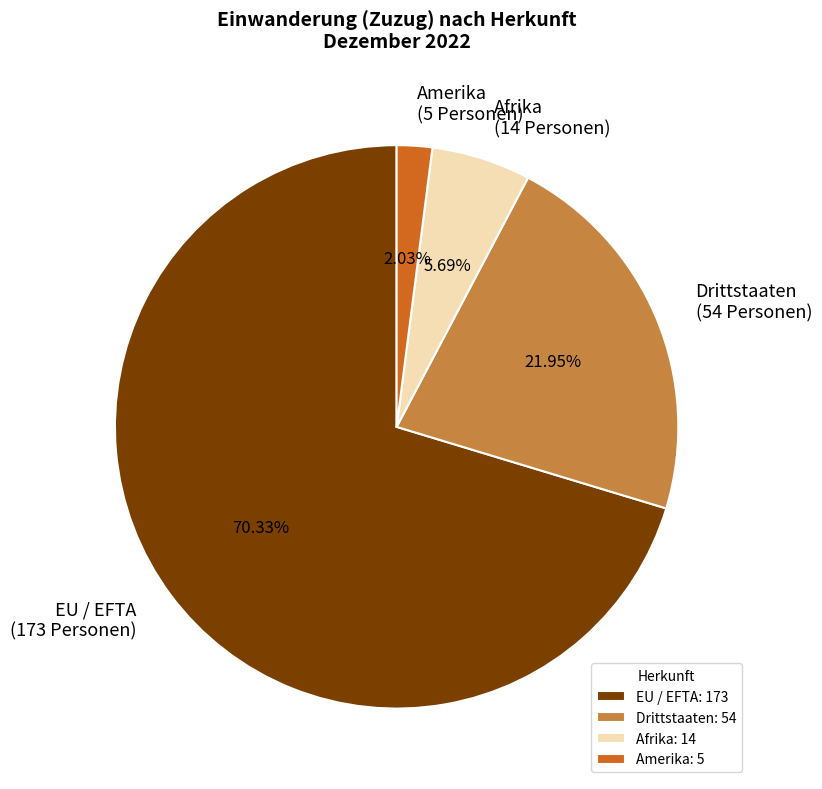

Does EU / EFTA account for over 50% of the chart?

Yes